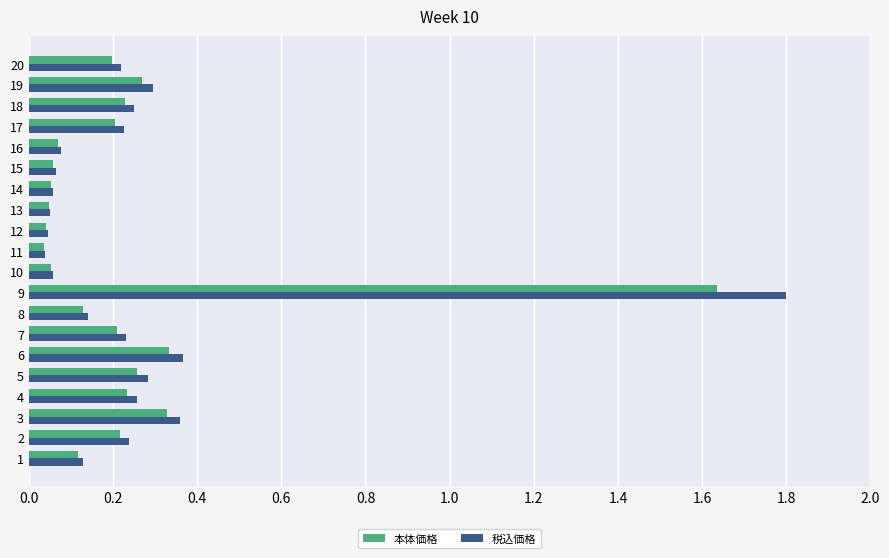

What is the sum of the 税込価格 values at 9 and 10?

1.9